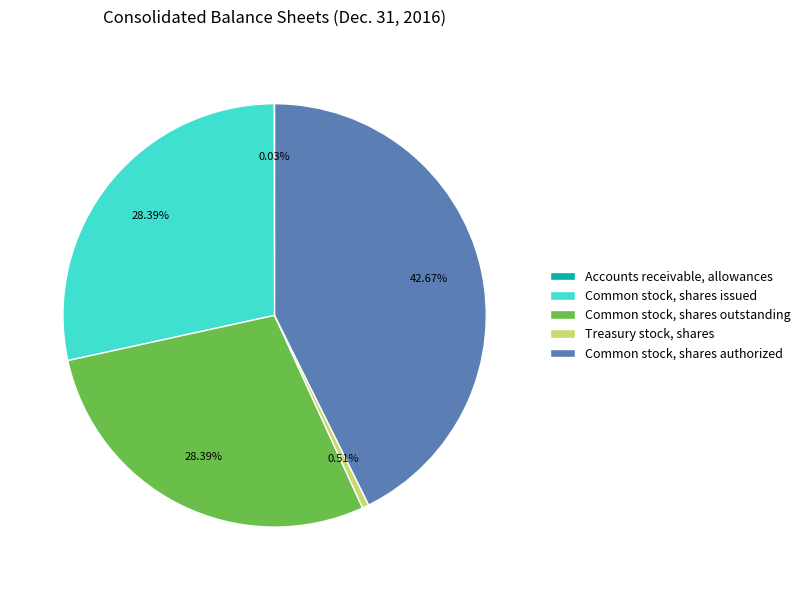

Is there any slice that represents more than half of the pie?

No